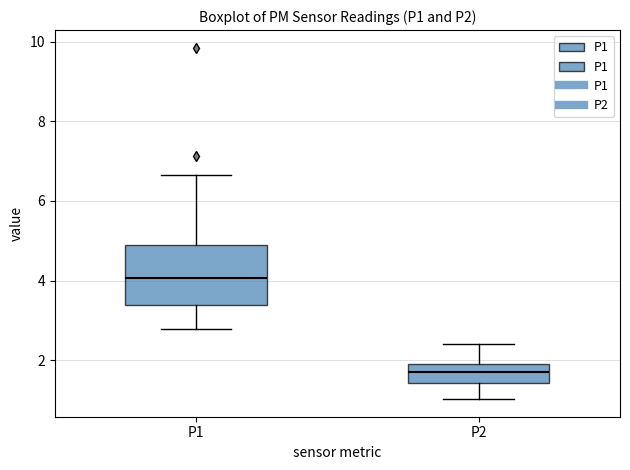

Which box is the tallest, from its lower edge to its upper edge?

P1